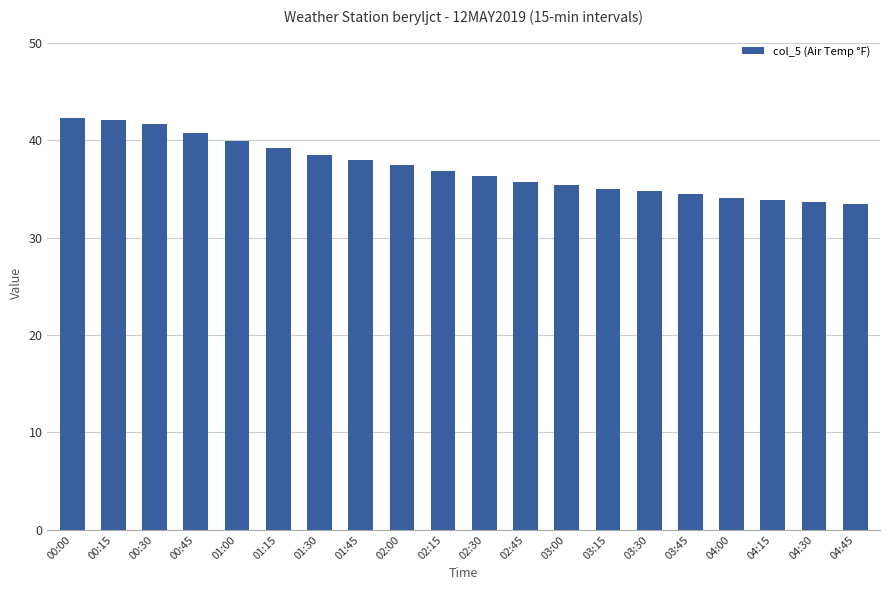

What is the minimum value shown in the chart?

33.5